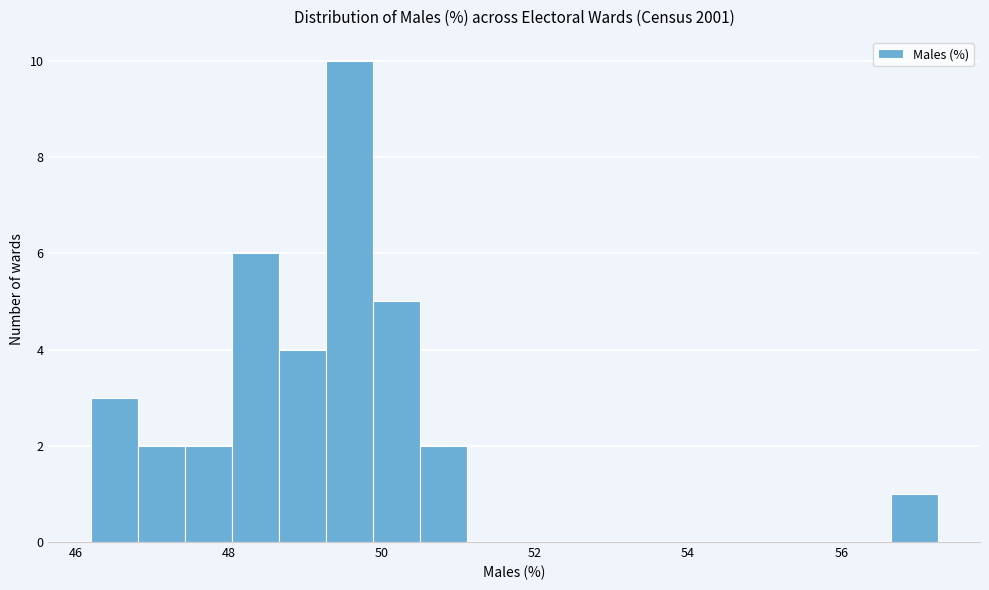

Read against the x-axis, roughly where is the centre of the tallest bar?

49.6